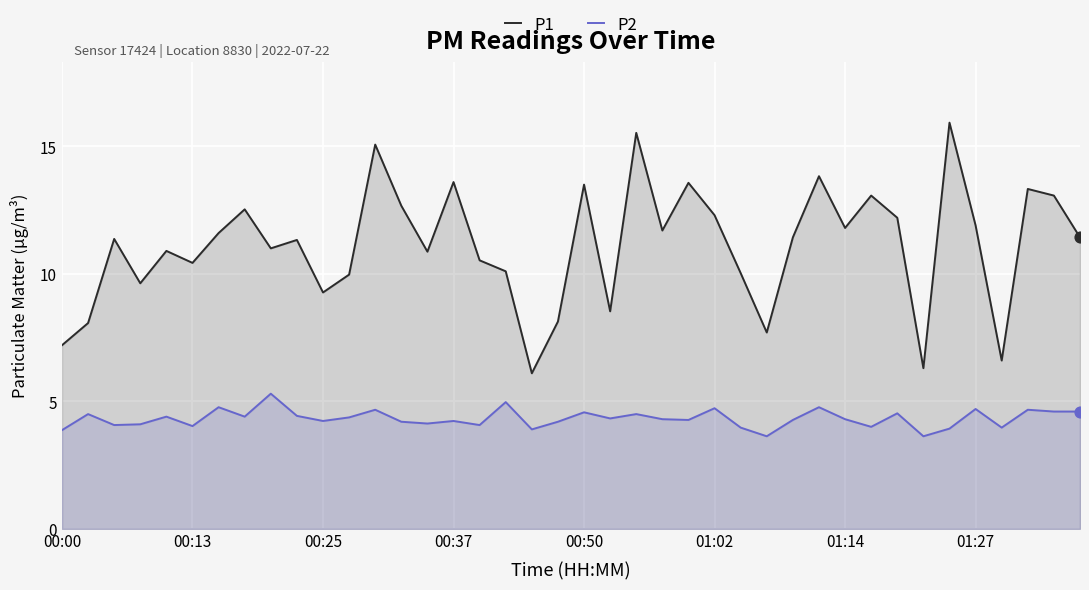

Which series contains the highest Y value?

P1